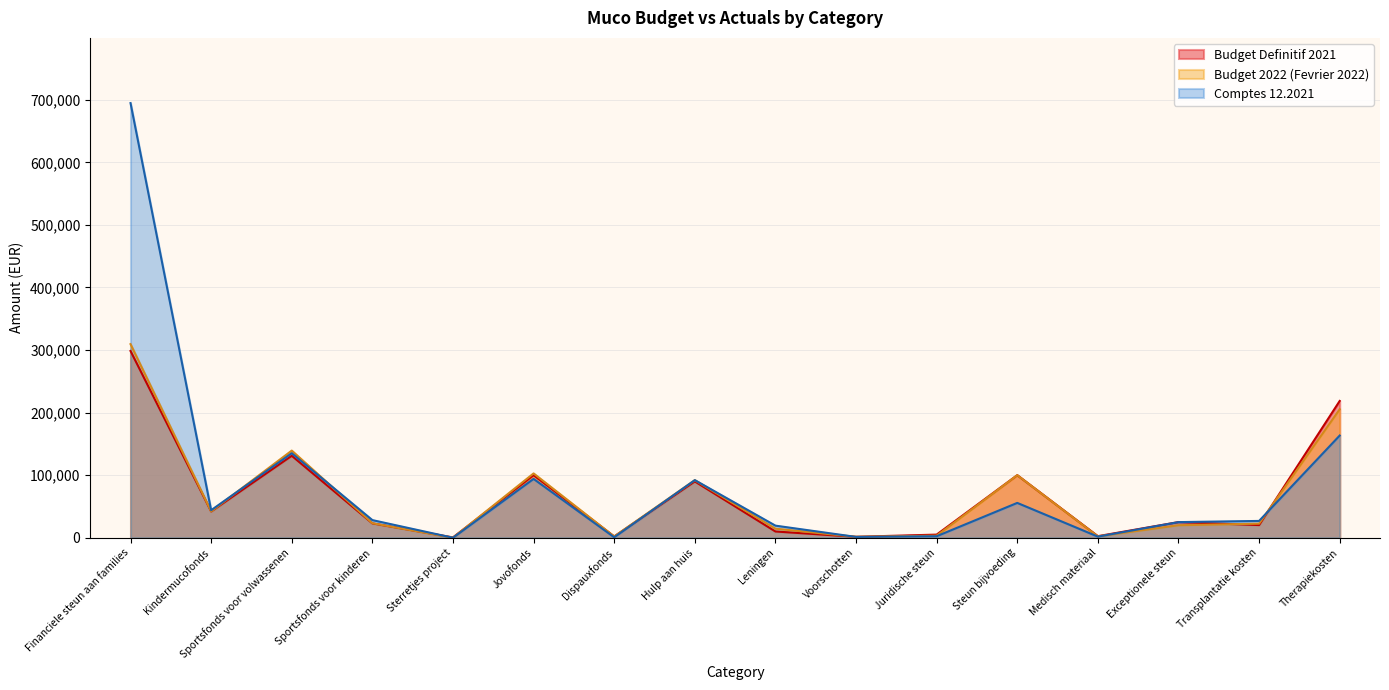

Reading left to right, extract all data points from this chart.

Budget Definitif 2021: Financiele steun aan families=298500.0	Kindermucofonds=42000.0	Sportsfonds voor volwassenen=131000.0	Sportsfonds voor kinderen=23000.0	Sterretjes project=500.0	Jovofonds=100000.0	Dispauxfonds=2000.0	Hulp aan huis=90000.0	Leningen=10000.0	Voorschotten=1500.0	Juridische steun=5000.0	Steun bijvoeding=100000.0	Medisch materiaal=2500.0	Exceptionele steun=25000.0	Transplantatie kosten=20250.0	Therapiekosten=218600.0
Budget 2022 (Fevrier 2022): Financiele steun aan families=309451.0	Kindermucofonds=42152.0	Sportsfonds voor volwassenen=139293.0	Sportsfonds voor kinderen=23211.0	Sterretjes project=0.0	Jovofonds=102795.0	Dispauxfonds=2000.0	Hulp aan huis=92000.0	Leningen=14500.0	Voorschotten=1500.0	Juridische steun=3300.0	Steun bijvoeding=100000.0	Medisch materiaal=2200.0	Exceptionele steun=20000.0	Transplantatie kosten=22500.0	Therapiekosten=205300.0
Comptes 12.2021: Financiele steun aan families=694704.8	Kindermucofonds=44001.5	Sportsfonds voor volwassenen=135108.0	Sportsfonds voor kinderen=28182.3	Sterretjes project=0.0	Jovofonds=94055.3	Dispauxfonds=726.0	Hulp aan huis=92085.2	Leningen=19331.7	Voorschotten=1320.0	Juridische steun=2412.5	Steun bijvoeding=55677.5	Medisch materiaal=1779.9	Exceptionele steun=24976.2	Transplantatie kosten=26861.1	Therapiekosten=163349.5